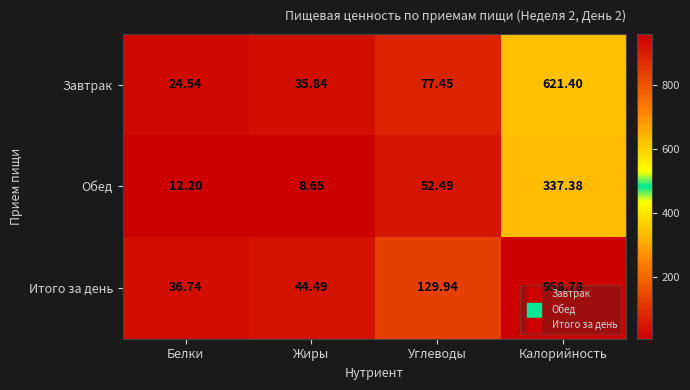

How many data points in Обед are less than 52?

2